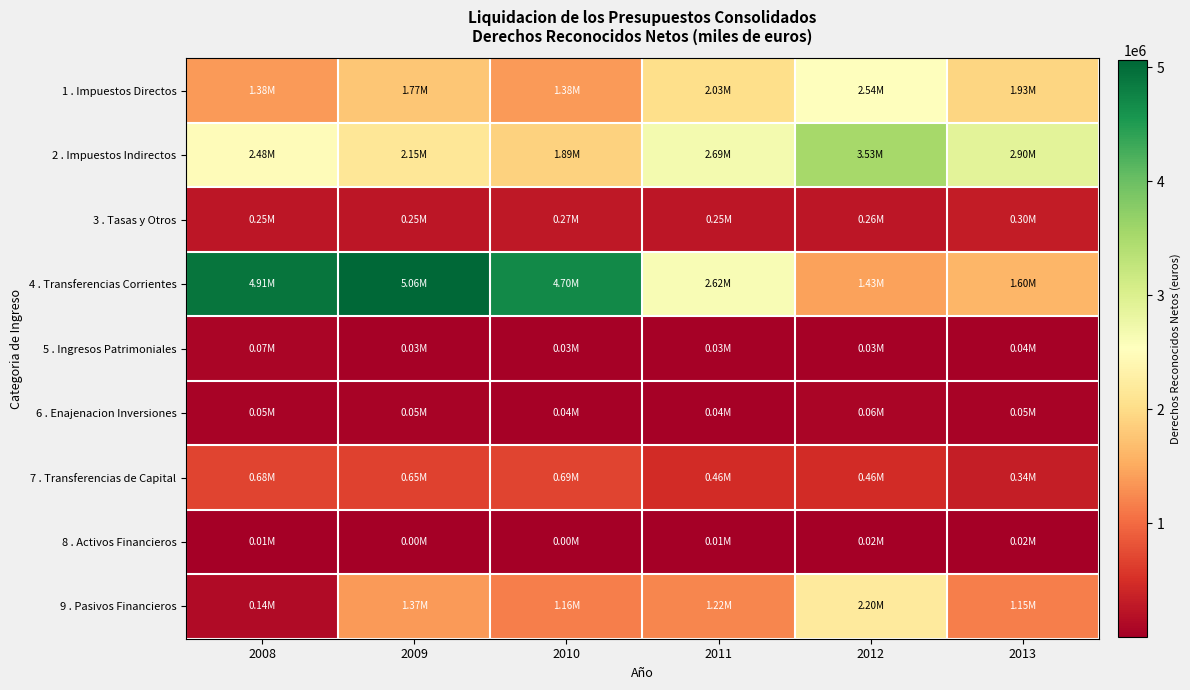

Reading right to left, extract all data points from this chart.

1 . Impuestos Directos: 2013=1930486	2012=2540559	2011=2026424	2010=1378825	2009=1771957	2008=1382182
2 . Impuestos Indirectos: 2013=2900203	2012=3533490	2011=2687284	2010=1891918	2009=2148987	2008=2477710
3 . Tasas y Otros: 2013=300377	2012=257780	2011=253961	2010=268956	2009=252658	2008=254411
4 . Transferencias Corrientes: 2013=1603533	2012=1432656	2011=2620470	2010=4695246	2009=5062245	2008=4905081
5 . Ingresos Patrimoniales: 2013=39420	2012=30187	2011=31225	2010=29707	2009=32220	2008=66461
6 . Enajenacion Inversiones: 2013=53944	2012=63518	2011=36813	2010=35306	2009=46920	2008=50264
7 . Transferencias de Capital: 2013=335290	2012=464389	2011=462863	2010=686861	2009=654839	2008=683522
8 . Activos Financieros: 2013=19675	2012=18566	2011=6145	2010=2170	2009=4290	2008=5662
9 . Pasivos Financieros: 2013=1154093	2012=2198217	2011=1224350	2010=1159720	2009=1374092	2008=138537